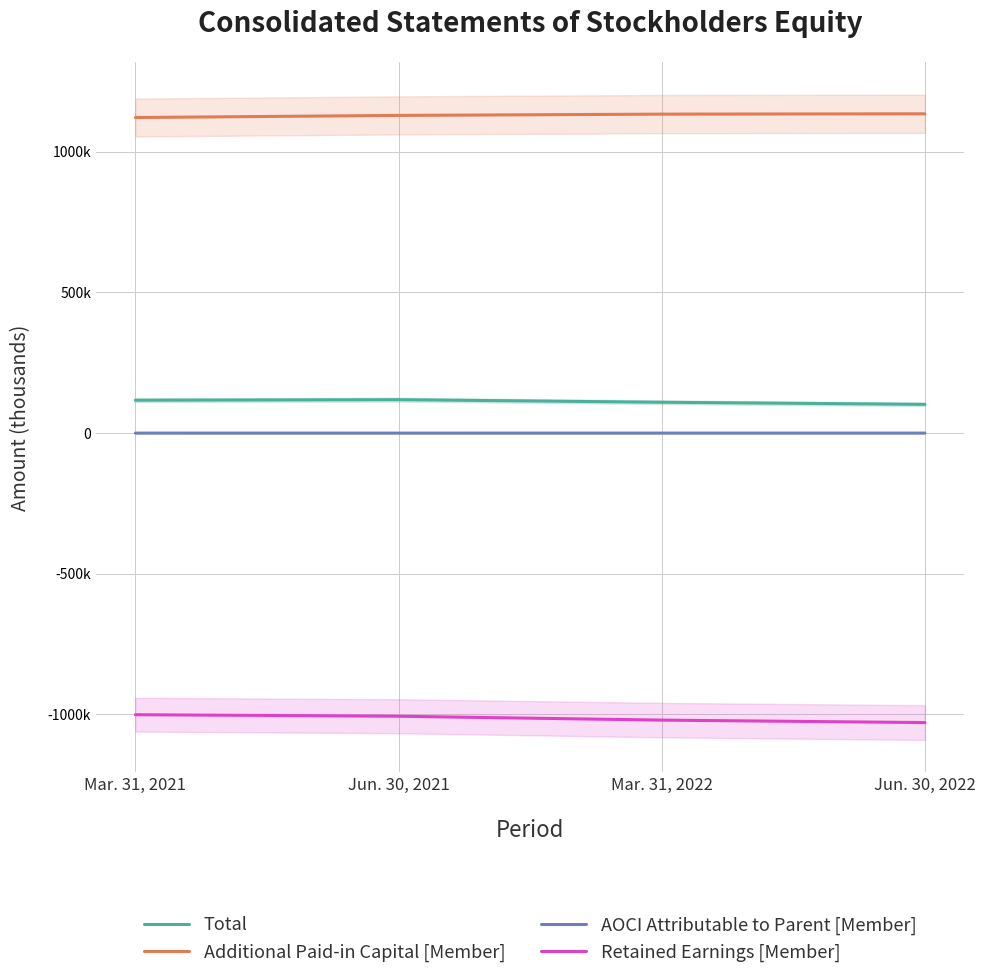

At which category does the chart reach its peak across all series?

Jun. 30, 2022